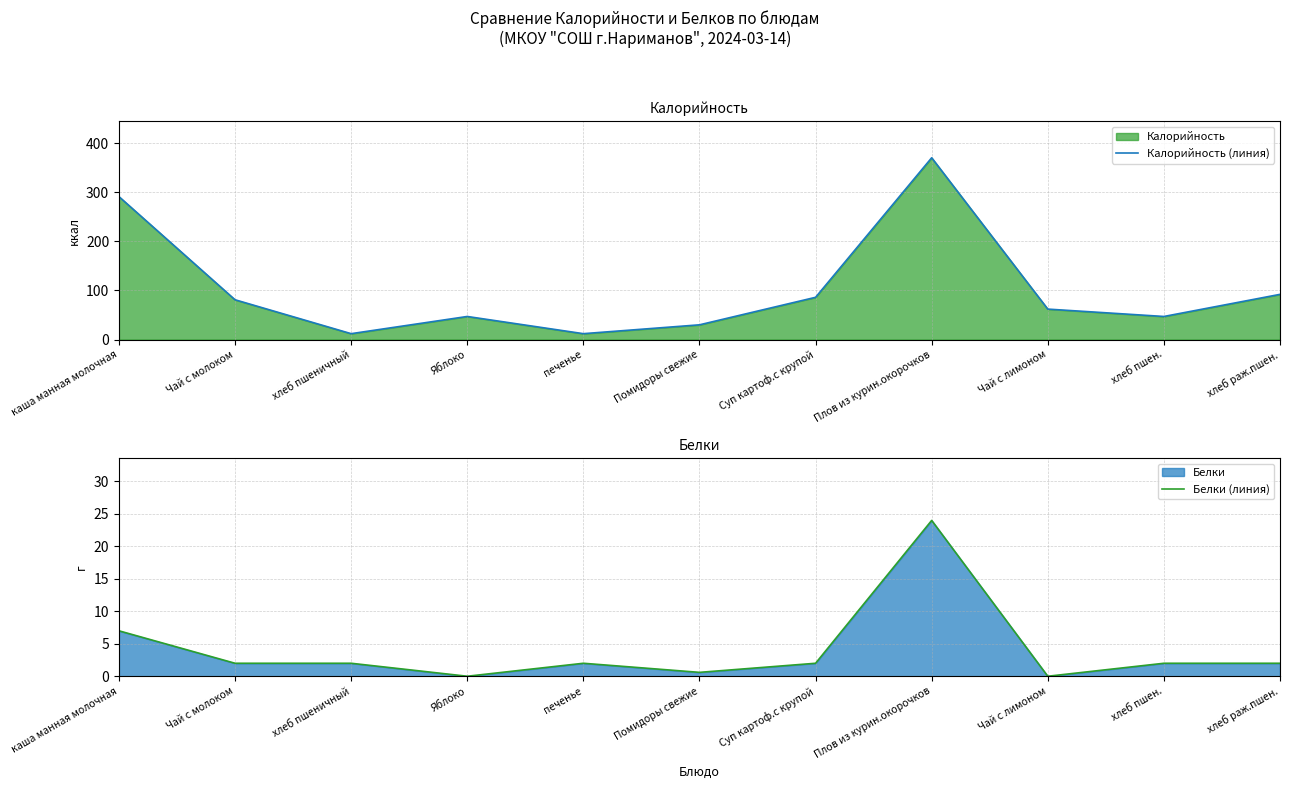

What is the difference between the second highest and minimum values in the Белки (линия) series?

7.0